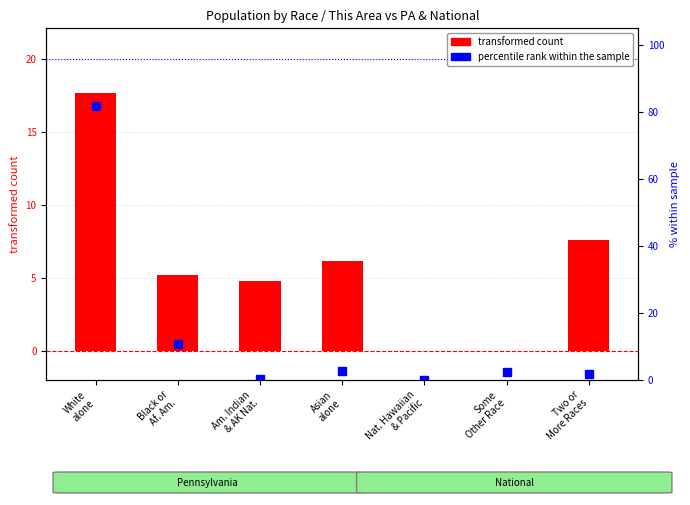

What is the sum of the values at Asian
alone and Some
Other Race?

6.2